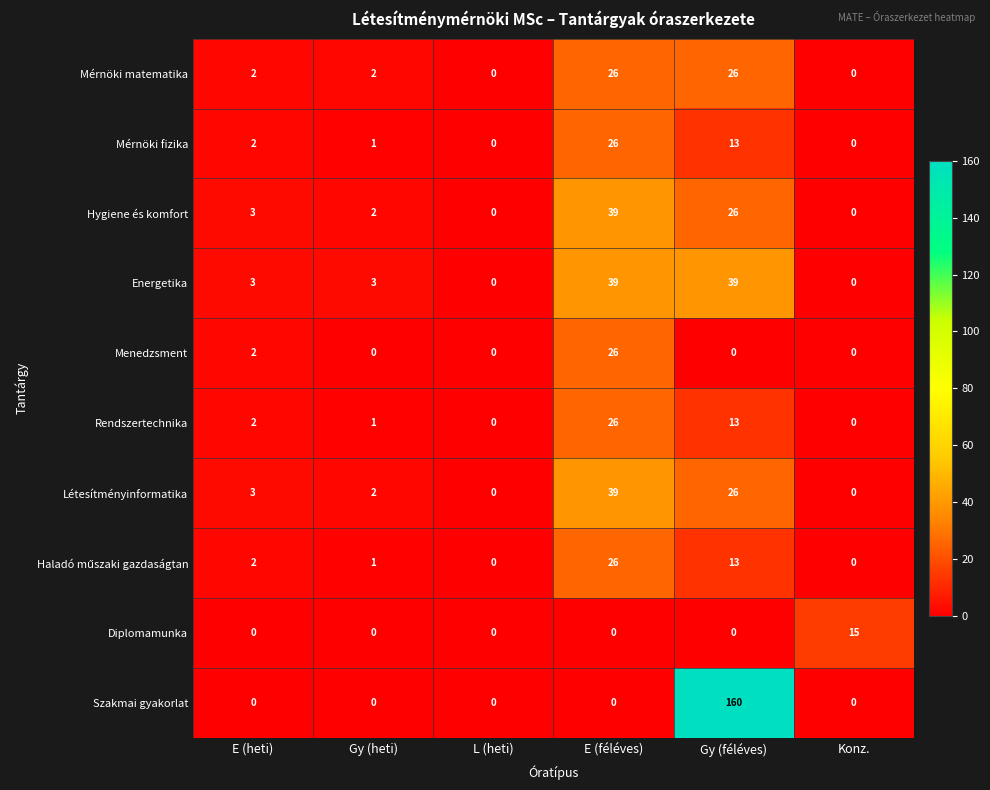

How many data points does each series have?

6